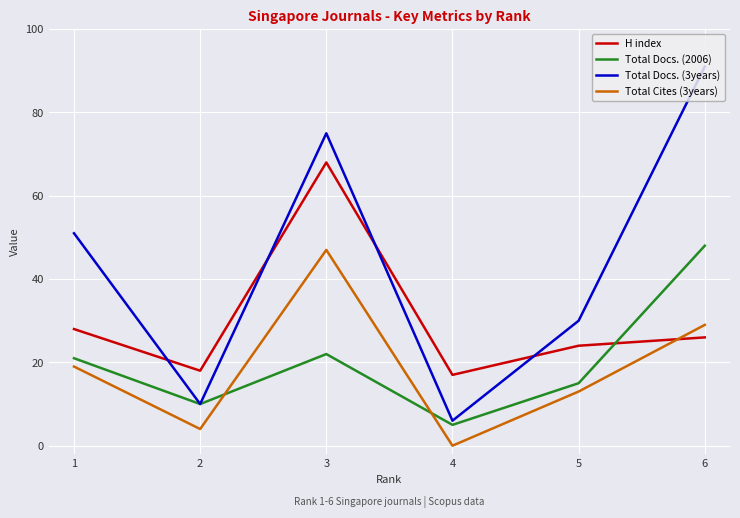

At which label does Total Cites (3years) reach its peak?

3